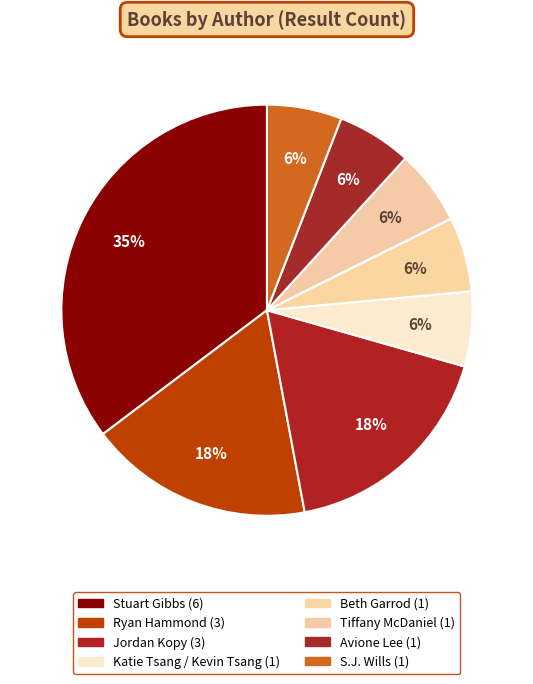

Count the number of slices in the pie.

8